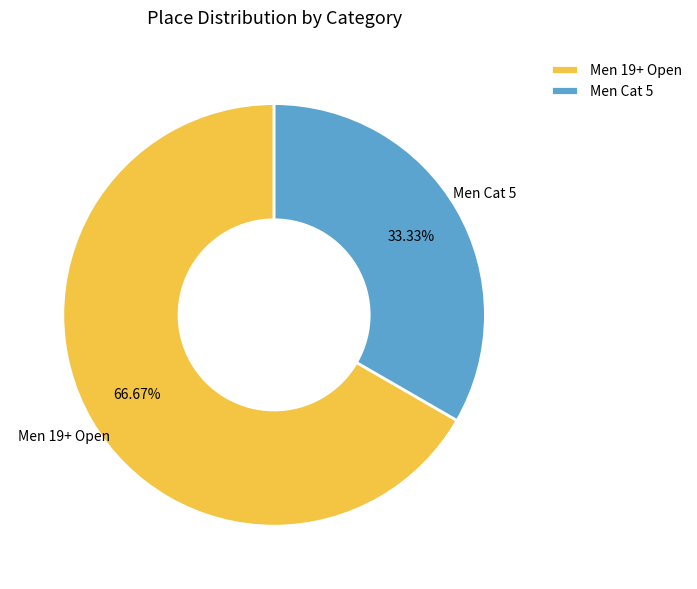

Rank the categories by value from highest to lowest.

Men 19+ Open, Men Cat 5